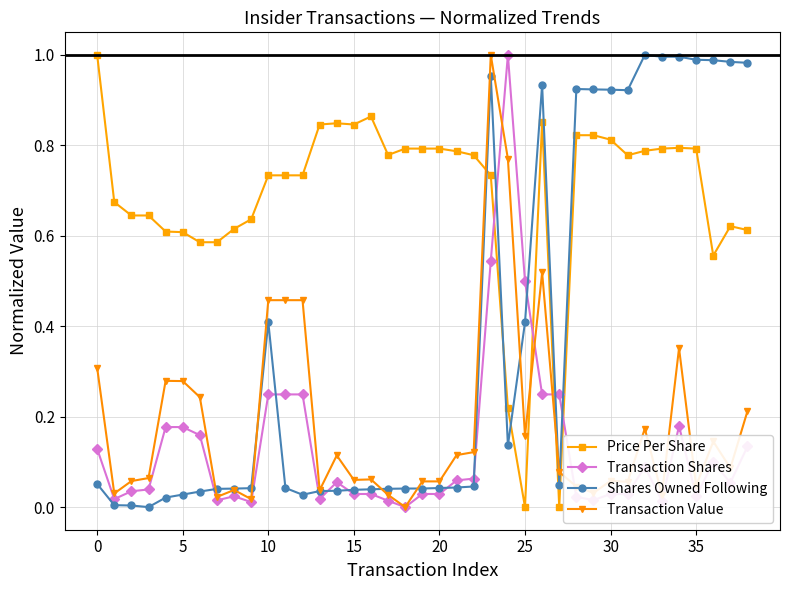

How many positive values does the Transaction Value series have?

38